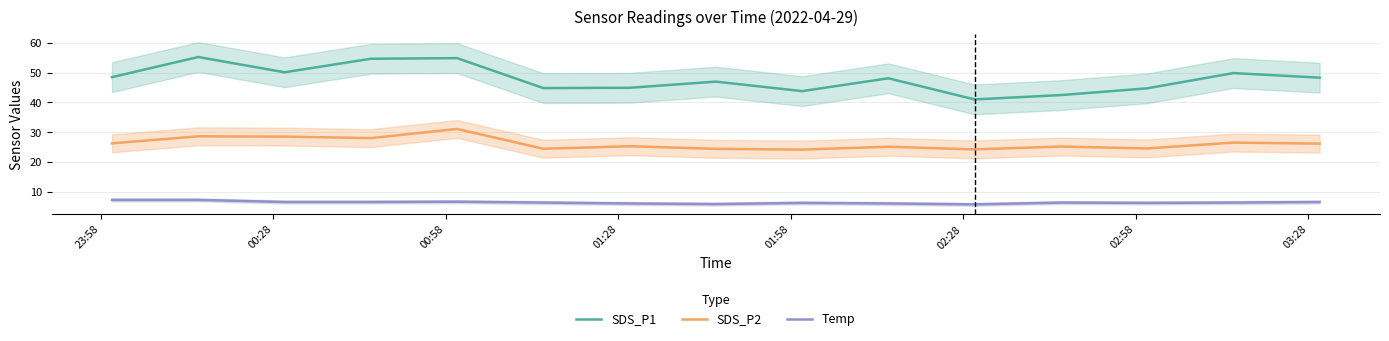

Reading left to right, list all the values displayed in this chart.

SDS_P1: 48.5	55.2	50.1	54.6	54.9	44.8	44.9	47.0	43.8	48.1	41.0	42.5	44.7	49.8	48.3
SDS_P2: 26.3	28.6	28.5	28.0	31.1	24.4	25.3	24.4	24.2	25.1	24.2	25.2	24.6	26.5	26.2
Temp: 7.3	7.3	6.6	6.6	6.7	6.4	6.1	5.9	6.3	6.1	5.8	6.4	6.3	6.4	6.6